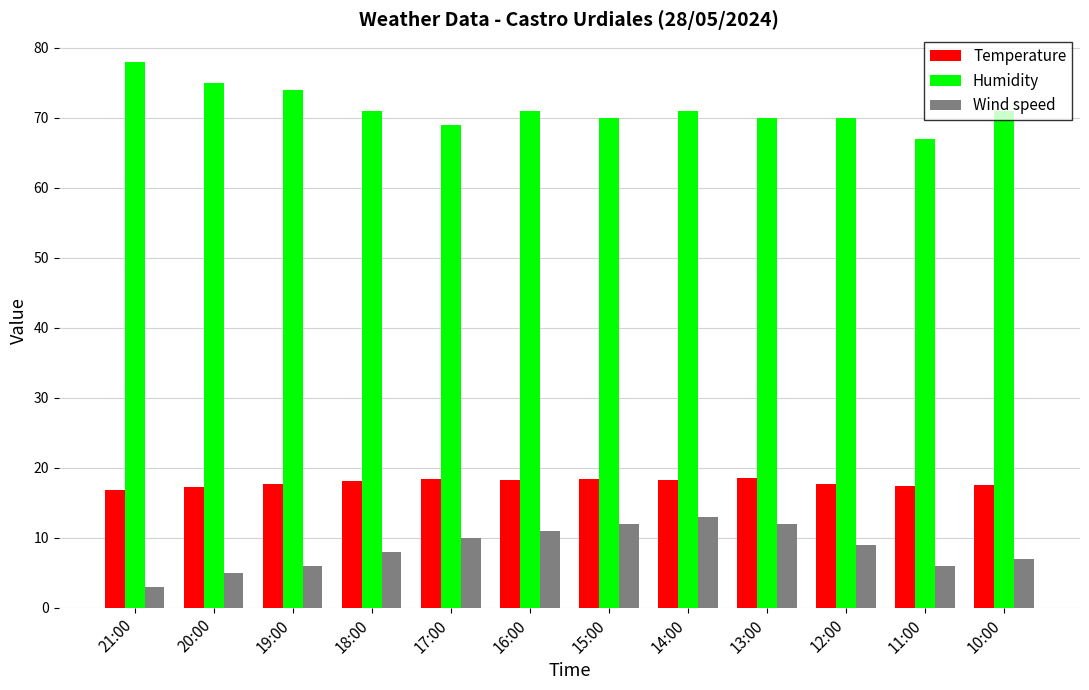

Which series has the largest total across all categories?

Humidity